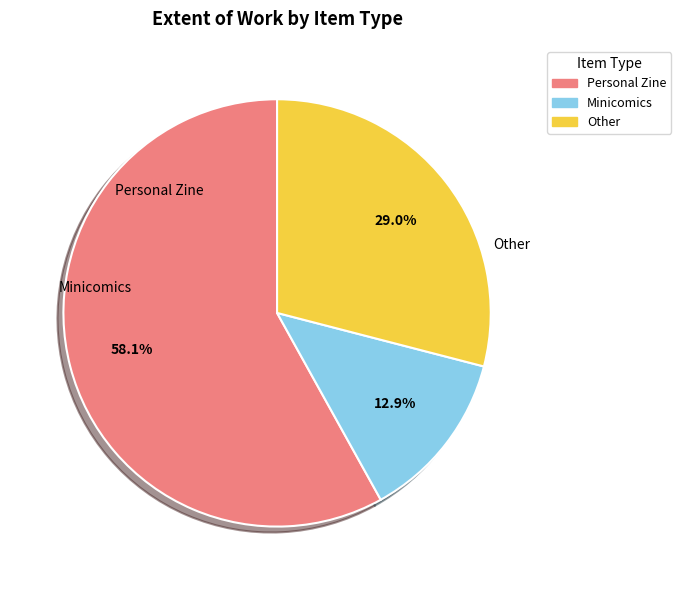

Does any single category account for the majority?

Yes